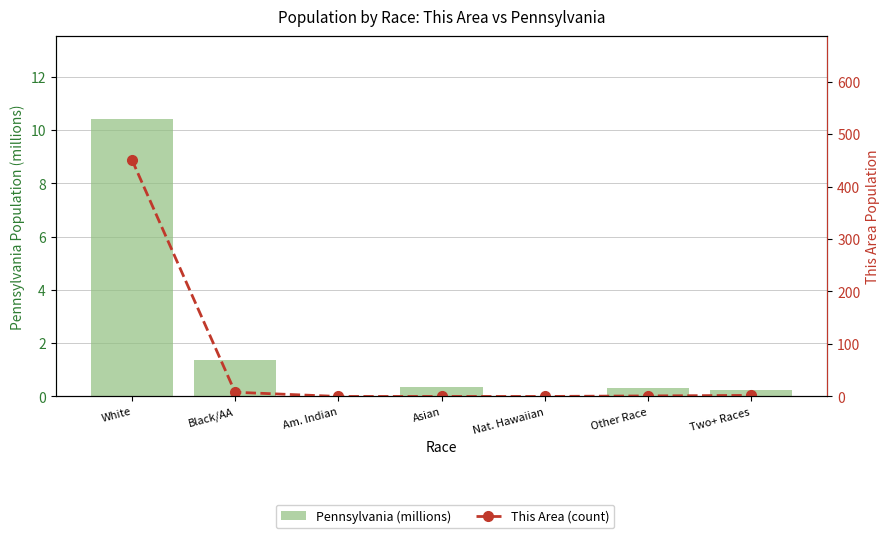

At Two+ Races, list the series in order from largest to smallest.

This Area (count), Pennsylvania (millions)